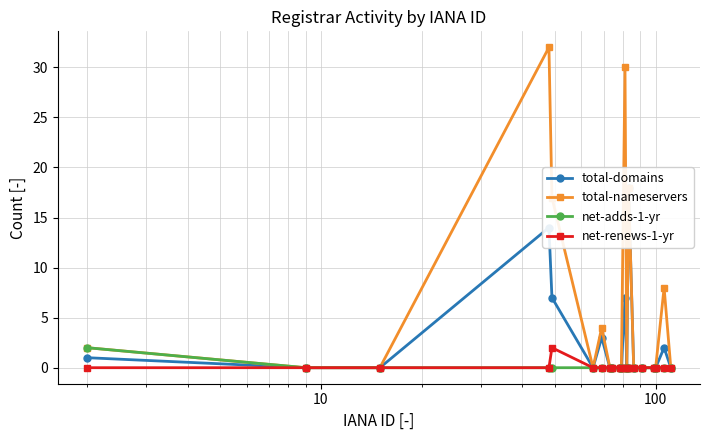

Reading left to right, extract all data points from this chart.

total-domains: 1	0	0	14	7	0	3	0	0	0	0	7	0	18	0	0	0	0	2	0
total-nameservers: 2	0	0	32	17	0	4	0	0	0	0	30	0	18	0	0	0	0	8	0
net-adds-1-yr: 2	0	0	0	0	0	0	0	0	0	0	0	0	0	0	0	0	0	0	0
net-renews-1-yr: 0	0	0	0	2	0	0	0	0	0	0	0	0	0	0	0	0	0	0	0